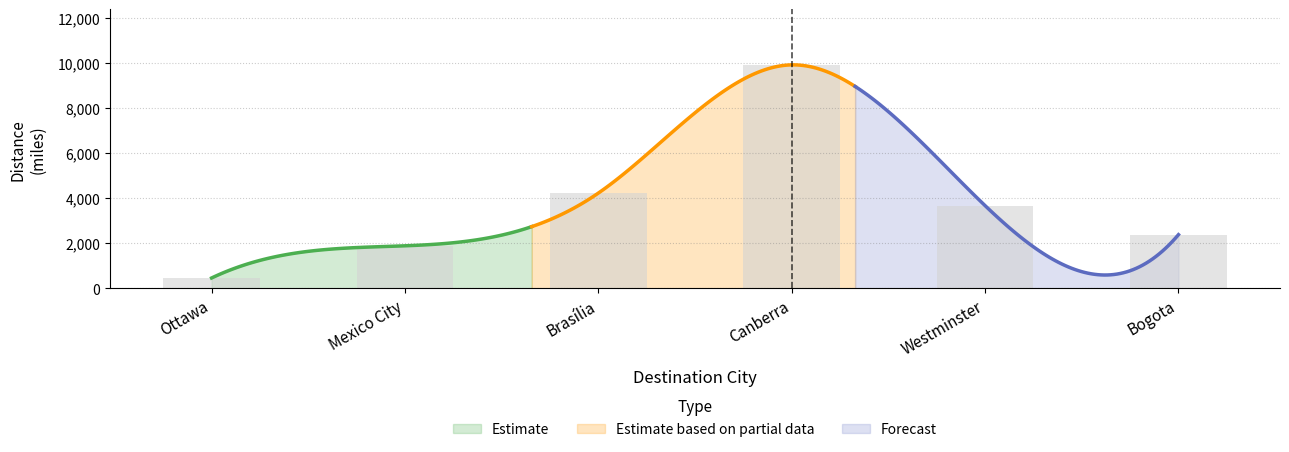

What is the difference between the Westminster values at Canberra and Bogota?

5272